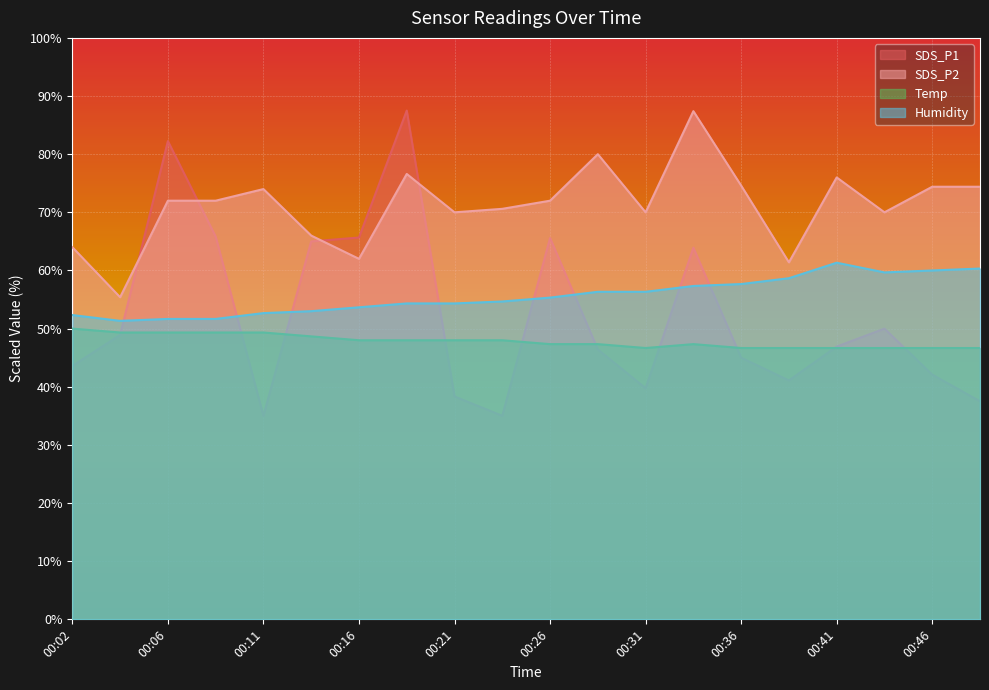

Is the value of SDS_P2 at 00:16 greater than the value of Humidity at 00:24?

Yes